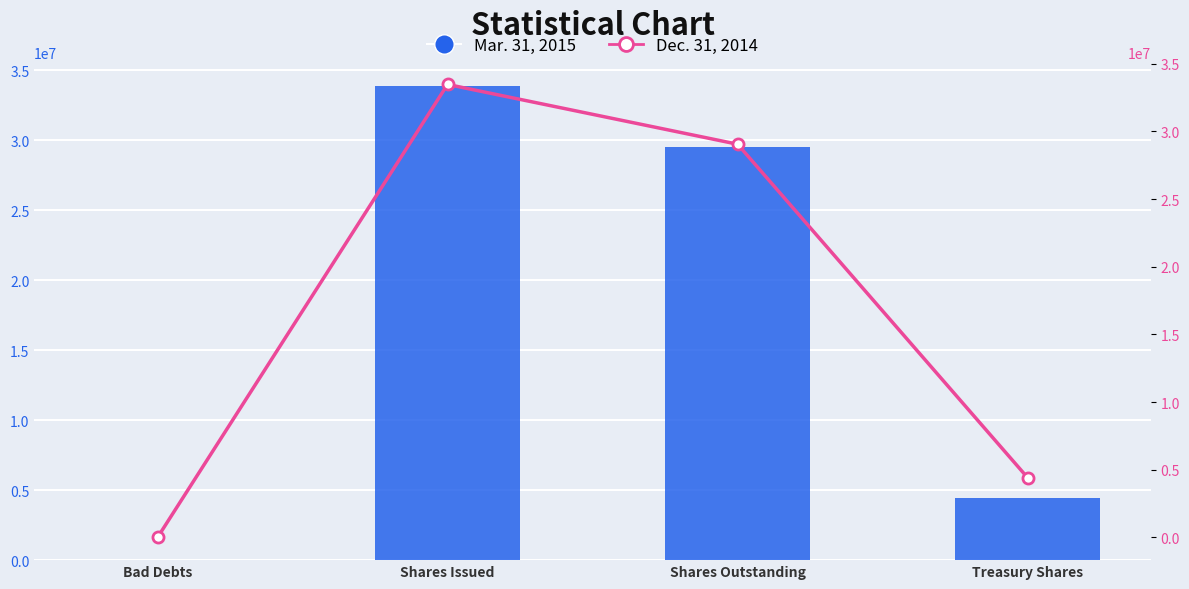

How many data points does each series have?

4